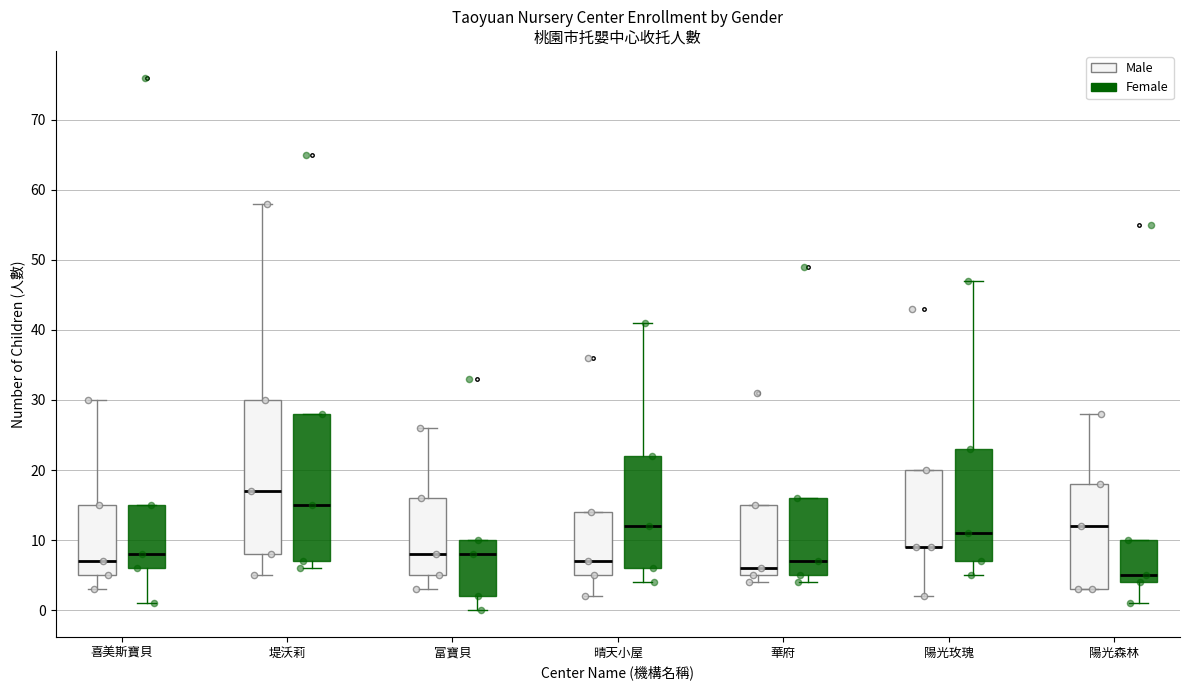

Reading left to right, transcribe this box plot: for each box, give where its median line is, the range the box spans, and where its two whiskers end, as read against the y-axis. The values are not printed on the chart, so give them approximately, as read against the axis.

喜美斯寶貝 (Male): median 7, box 5 to 15, whiskers 3 to 30
喜美斯寶貝 (Female): median 8, box 6 to 15, whiskers 1 to 15
堤沃莉 (Male): median 17, box 8 to 30, whiskers 5 to 58
堤沃莉 (Female): median 15, box 7 to 28, whiskers 6 to 28
富寶貝 (Male): median 8, box 5 to 16, whiskers 3 to 26
富寶貝 (Female): median 8, box 2 to 10, whiskers 0 to 10
晴天小屋 (Male): median 7, box 5 to 14, whiskers 2 to 14
晴天小屋 (Female): median 12, box 6 to 22, whiskers 4 to 41
華府 (Male): median 6, box 5 to 15, whiskers 4 to 15
華府 (Female): median 7, box 5 to 16, whiskers 4 to 16
陽光玫瑰 (Male): median 9 (drawn on the box's lower edge), box 9 to 20, whiskers 2 to 20
陽光玫瑰 (Female): median 11, box 7 to 23, whiskers 5 to 47
陽光森林 (Male): median 12, box 3 to 18, whiskers 3 to 28
陽光森林 (Female): median 5, box 4 to 10, whiskers 1 to 10